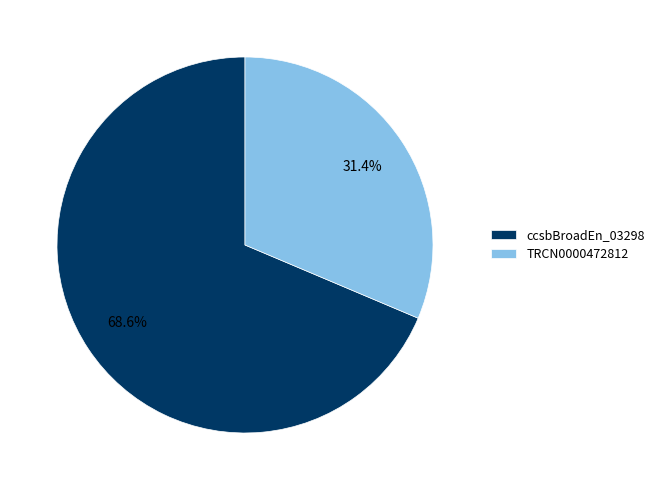

What is the majority slice?

ccsbBroadEn_03298